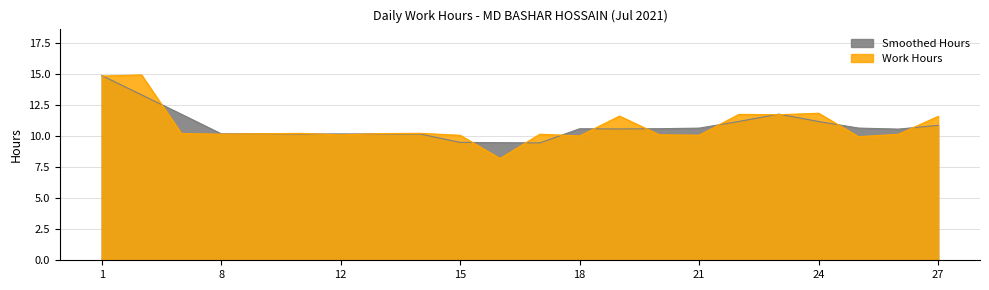

Rank the categories by value from highest to lowest.

2, 1, 24, 22, 23, 19, 27, 10, 14, 7, 13, 9, 8, 17, 26, 20, 12, 21, 15, 18, 25, 16